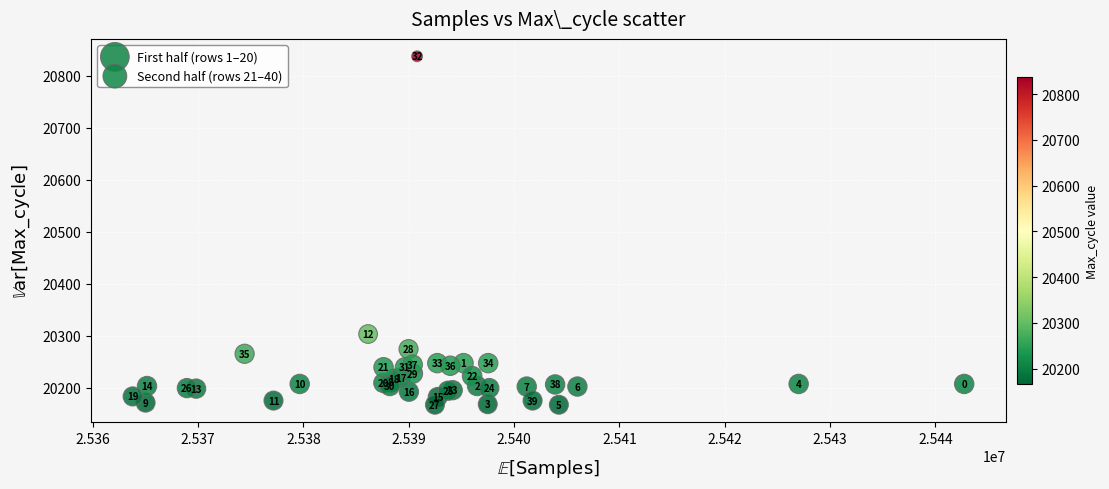

Which series reaches the maximum Y coordinate?

Second half (rows 21–40)